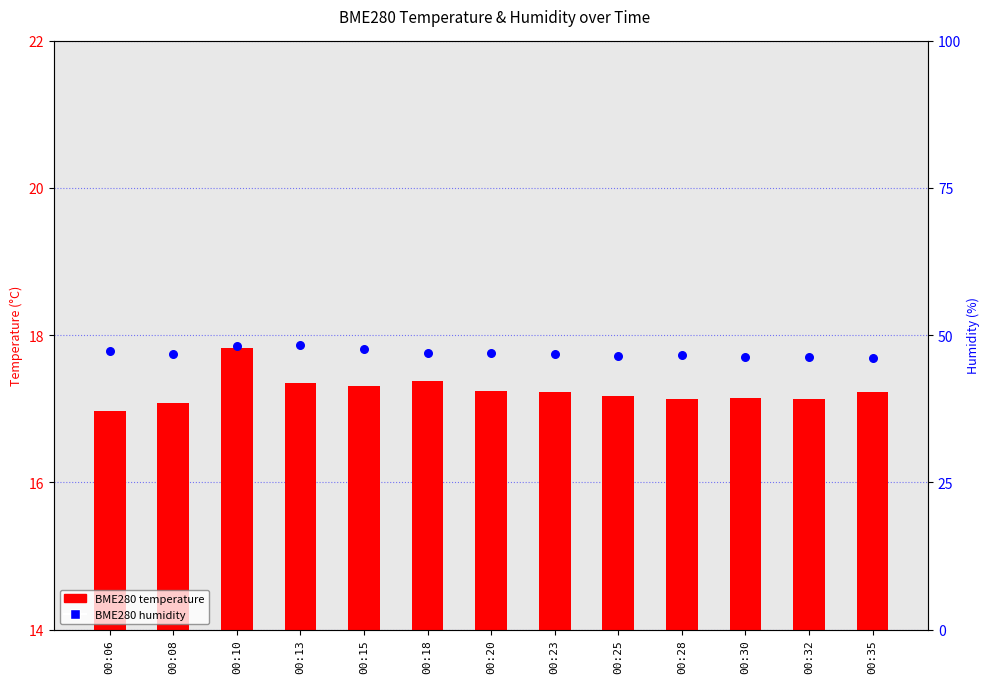

Which series has the largest total across all categories?

BME280 humidity